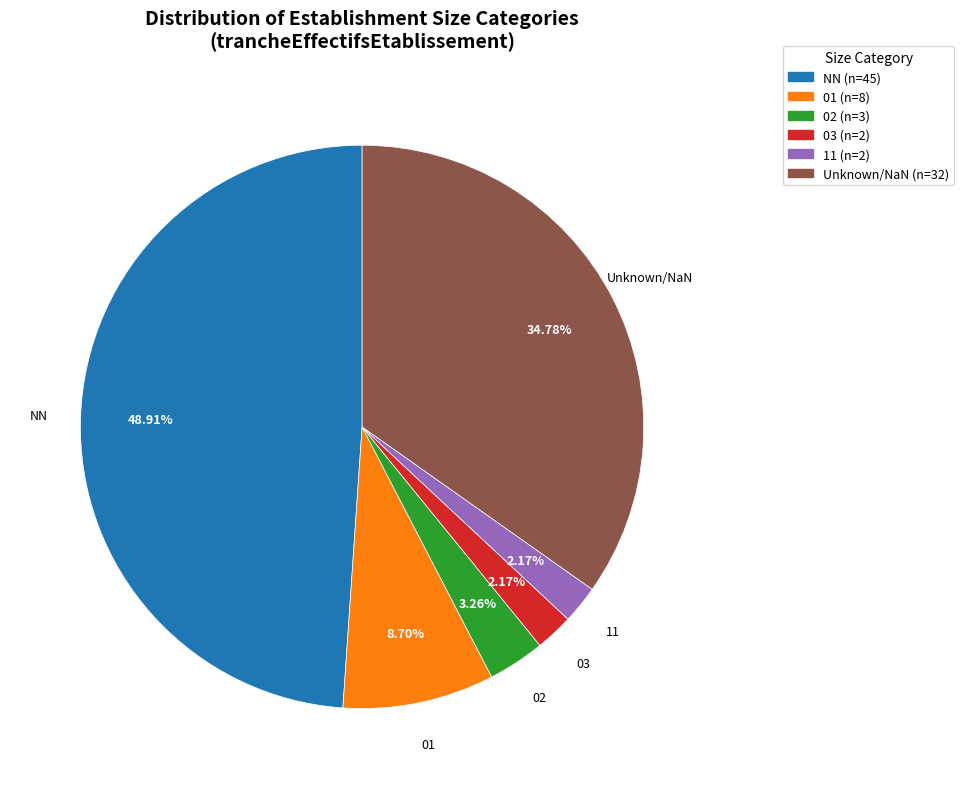

Is there a majority slice in this chart?

No